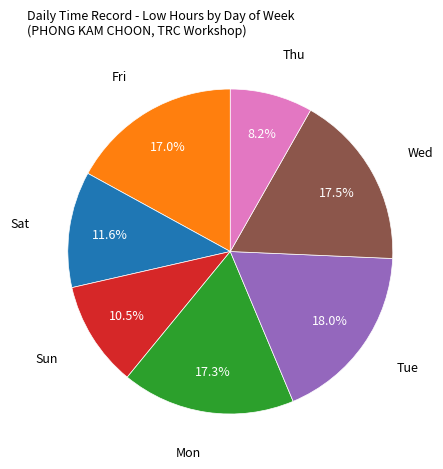

Is there a majority slice in this chart?

No